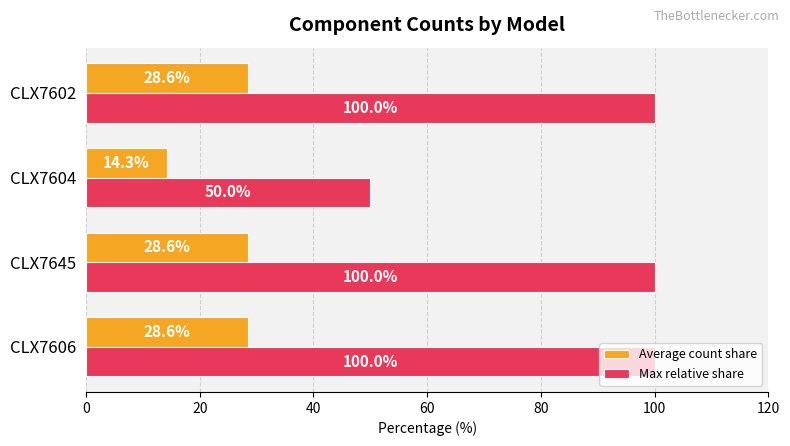

What are all the series names shown in the legend?

Average count share, Max relative share